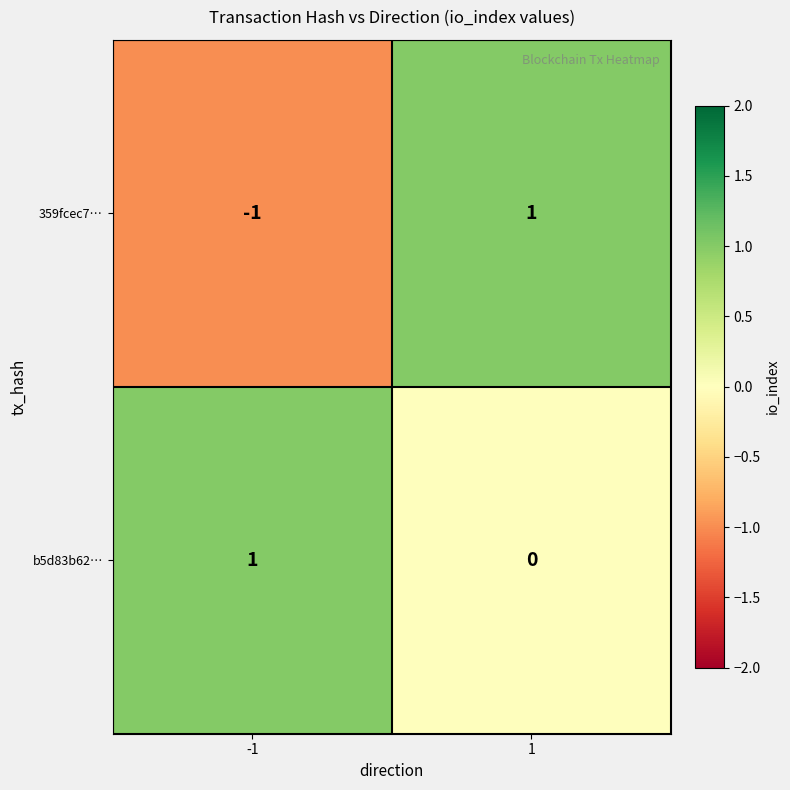

Is it true that b5d83b62… equals 1 at -1?

True